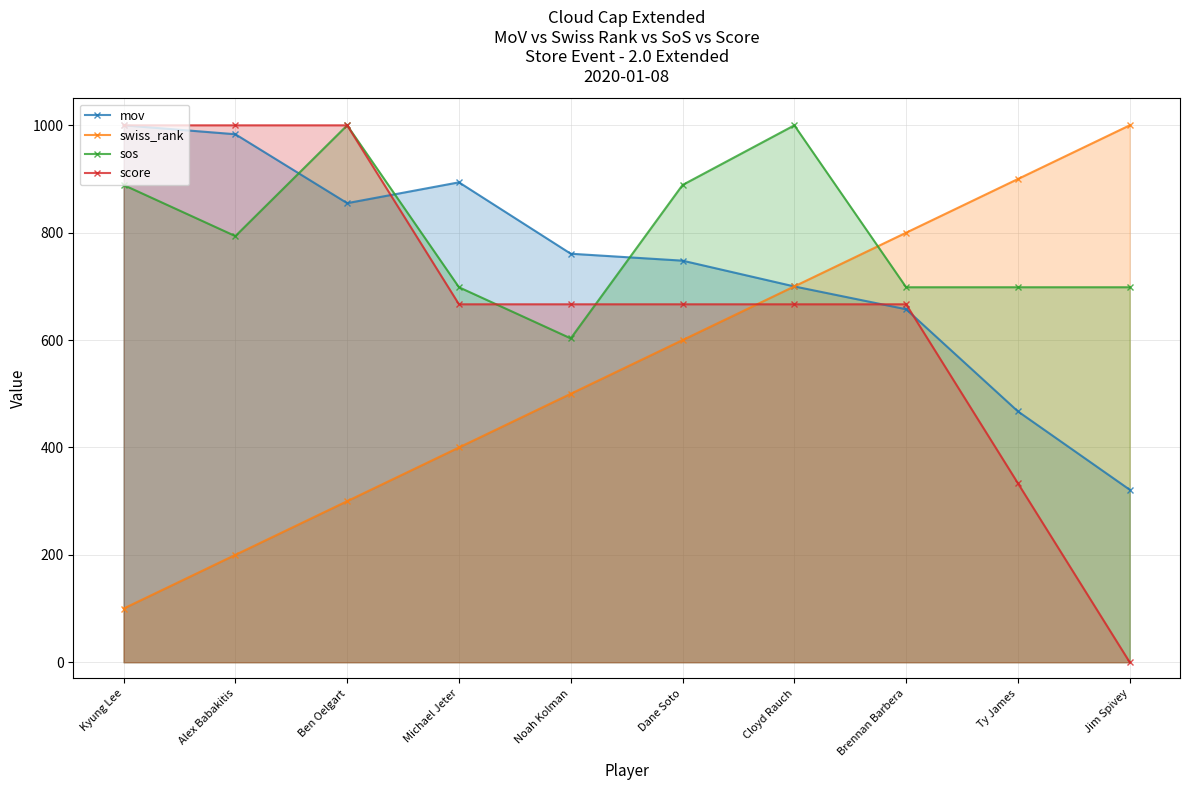

What is the difference between the second highest and second lowest values in the swiss_rank series?

700.0